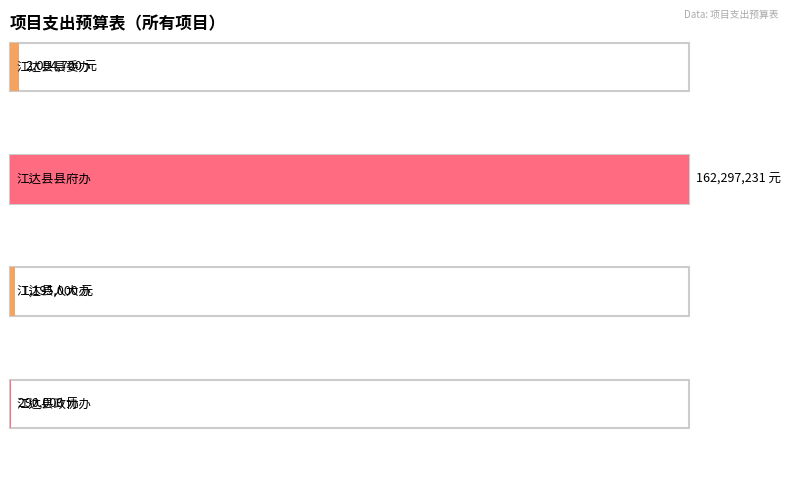

Which series has the widest spread of values?

总  计